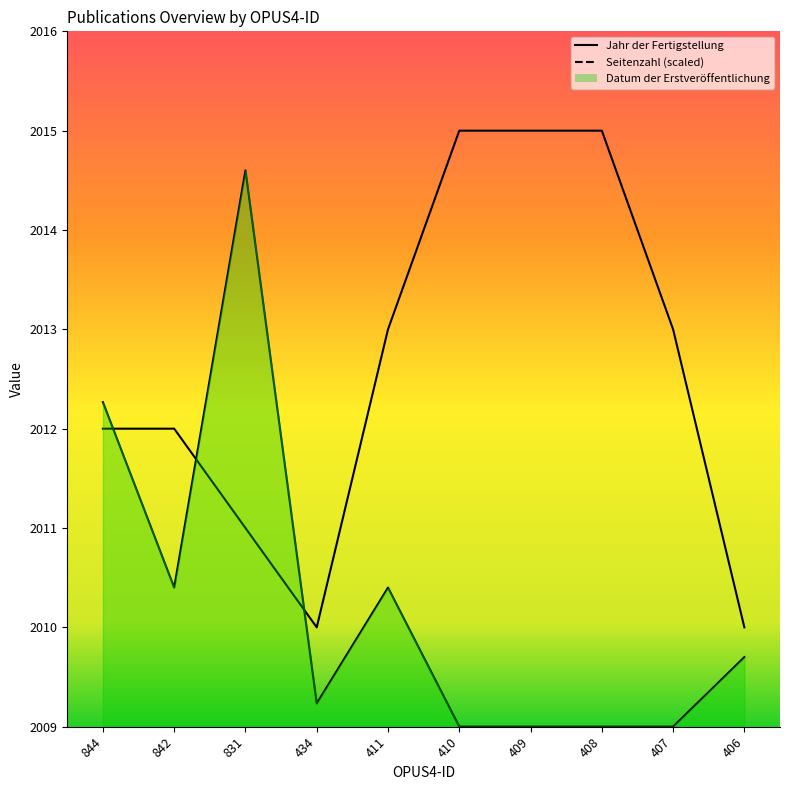

What is the difference between the second highest and minimum values in the Seitenzahl series?

3.3